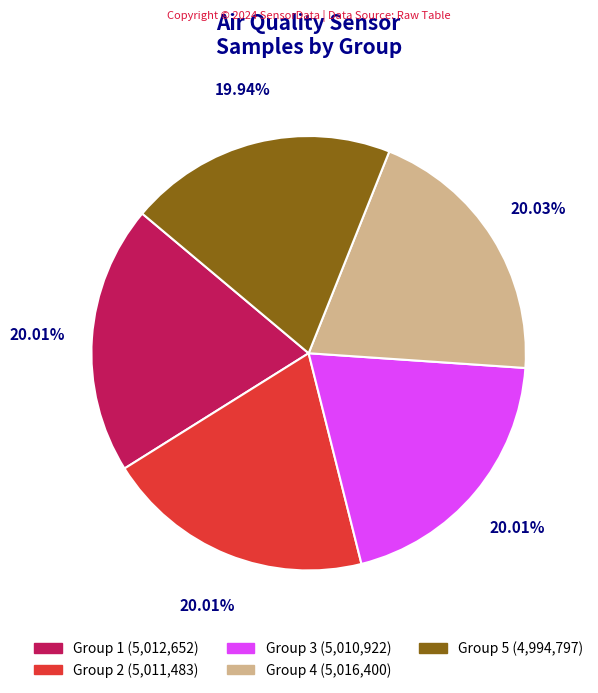

Is there any slice that represents more than half of the pie?

No